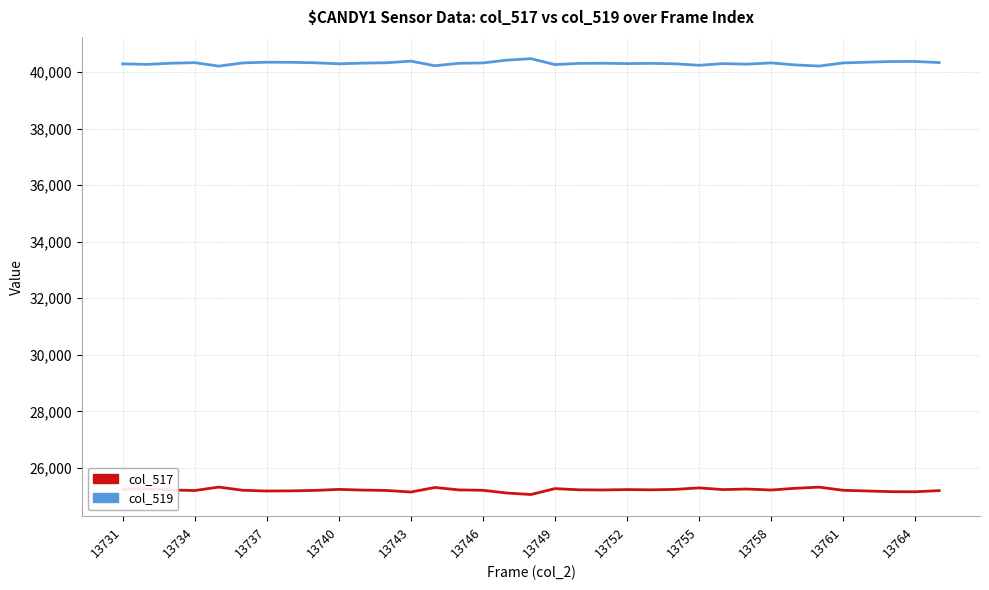

True or false: col_519 and col_517 cross at least once.

False